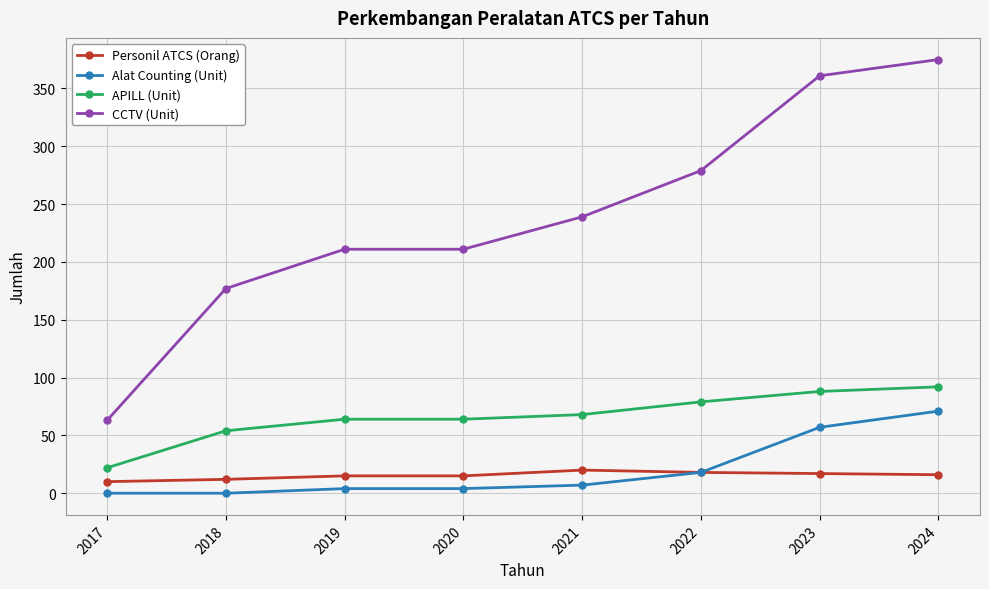

What is the value of the Personil ATCS (Orang) point at the 1st from the left?

10